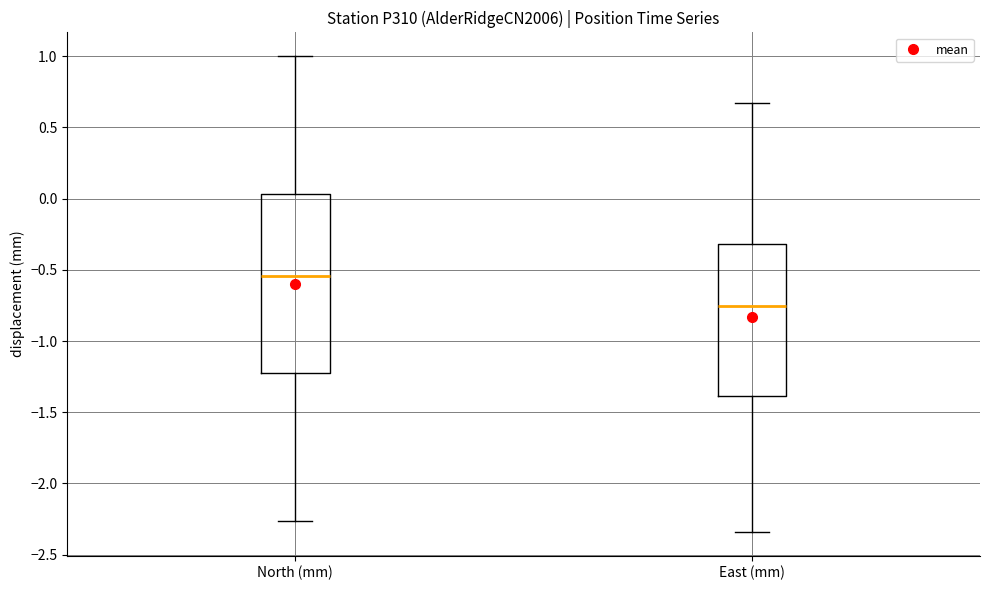

Reading left to right, transcribe this box plot: for each box, give where its median line is, the range the box spans, and where its two whiskers end, as read against the y-axis. The values are not printed on the chart, so give them approximately, as read against the axis.

North (mm): median -0.55, box -1.20 to 0.05, whiskers -2.25 to 1.00
East (mm): median -0.75, box -1.40 to -0.30, whiskers -2.35 to 0.65